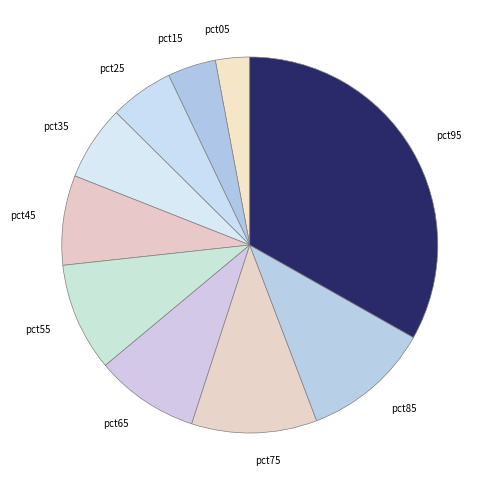

True or false: pct25 accounts for 1% of the total.

False